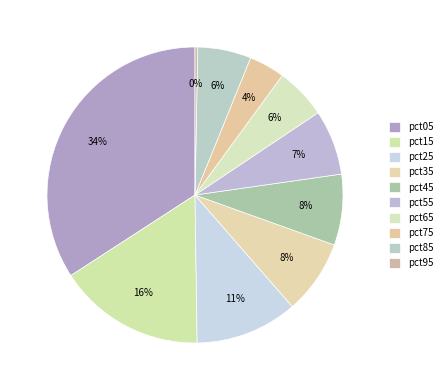

How many slices are in this pie chart?

10